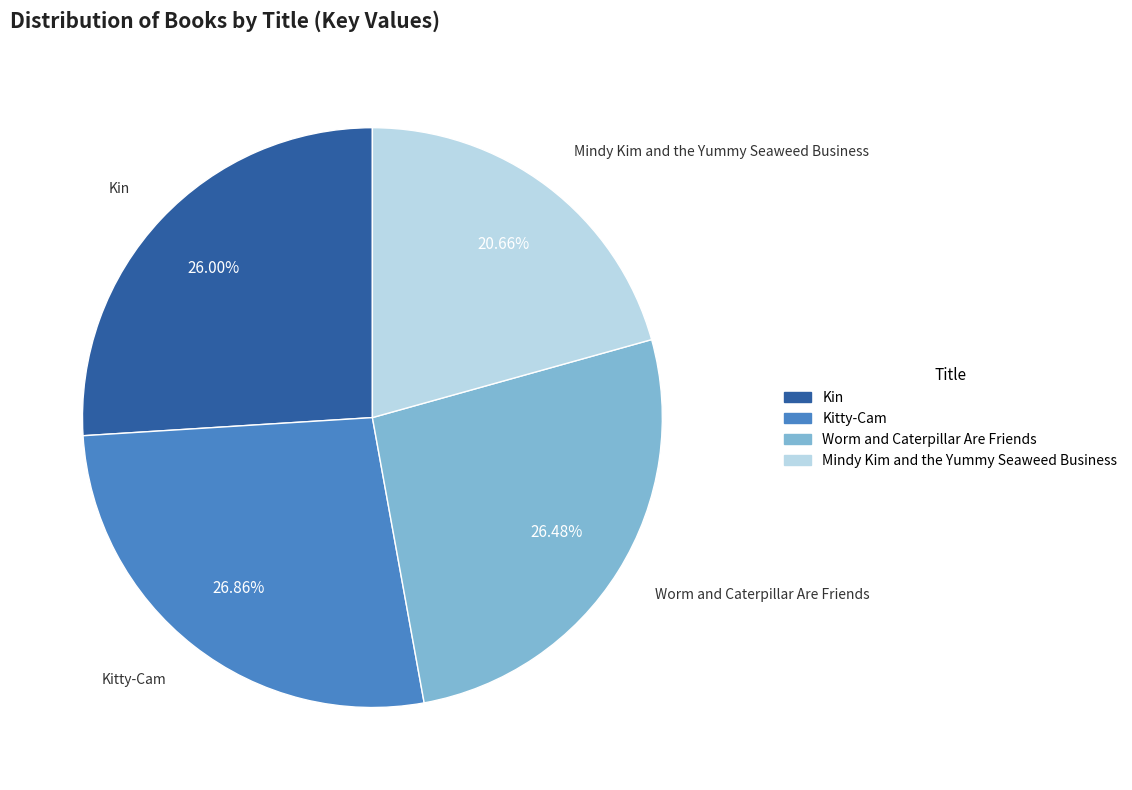

Which category has the smallest portion of the pie?

Mindy Kim and the Yummy Seaweed Business